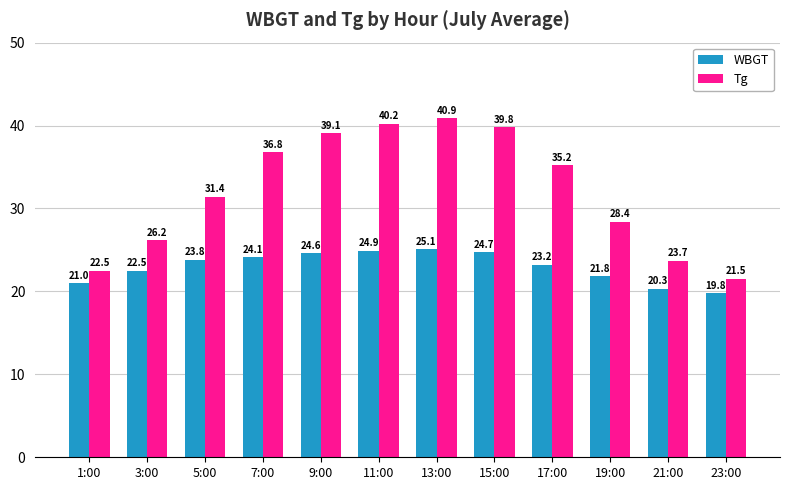

How many groups of bars are there?

12